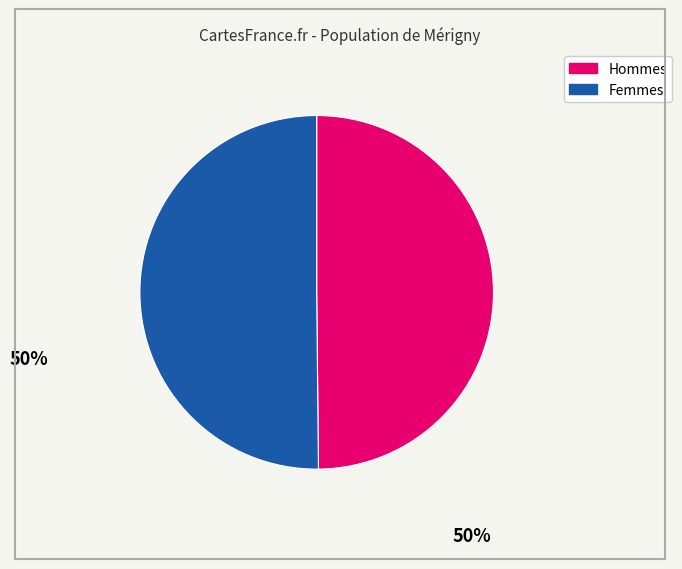

Is it true that Femmes is 50% of the pie?

True